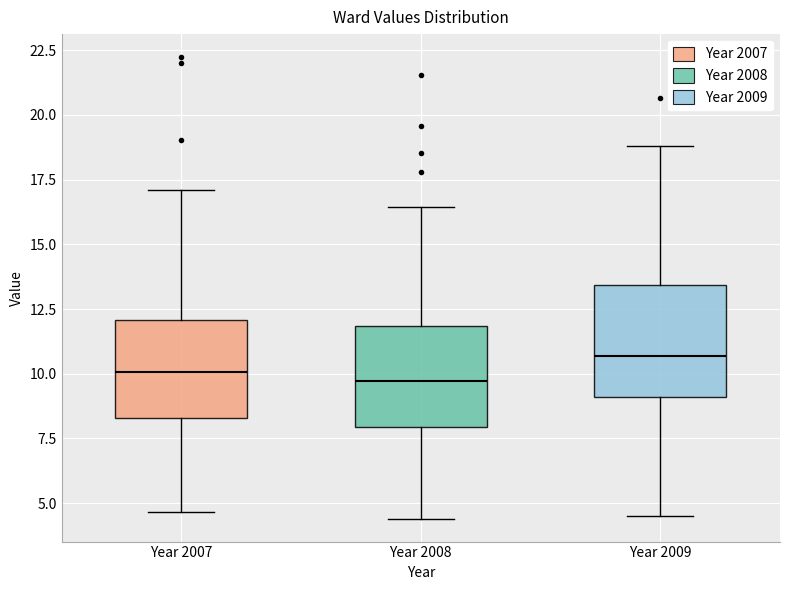

Reading left to right, transcribe this box plot: for each box, give where its median line is, the range the box spans, and where its two whiskers end, as read against the y-axis. The values are not printed on the chart, so give them approximately, as read against the axis.

Year 2007: median 10.0, box 8.5 to 12.0, whiskers 4.5 to 17.0
Year 2008: median 9.5, box 8.0 to 12.0, whiskers 4.5 to 16.5
Year 2009: median 10.5, box 9.0 to 13.5, whiskers 4.5 to 19.0